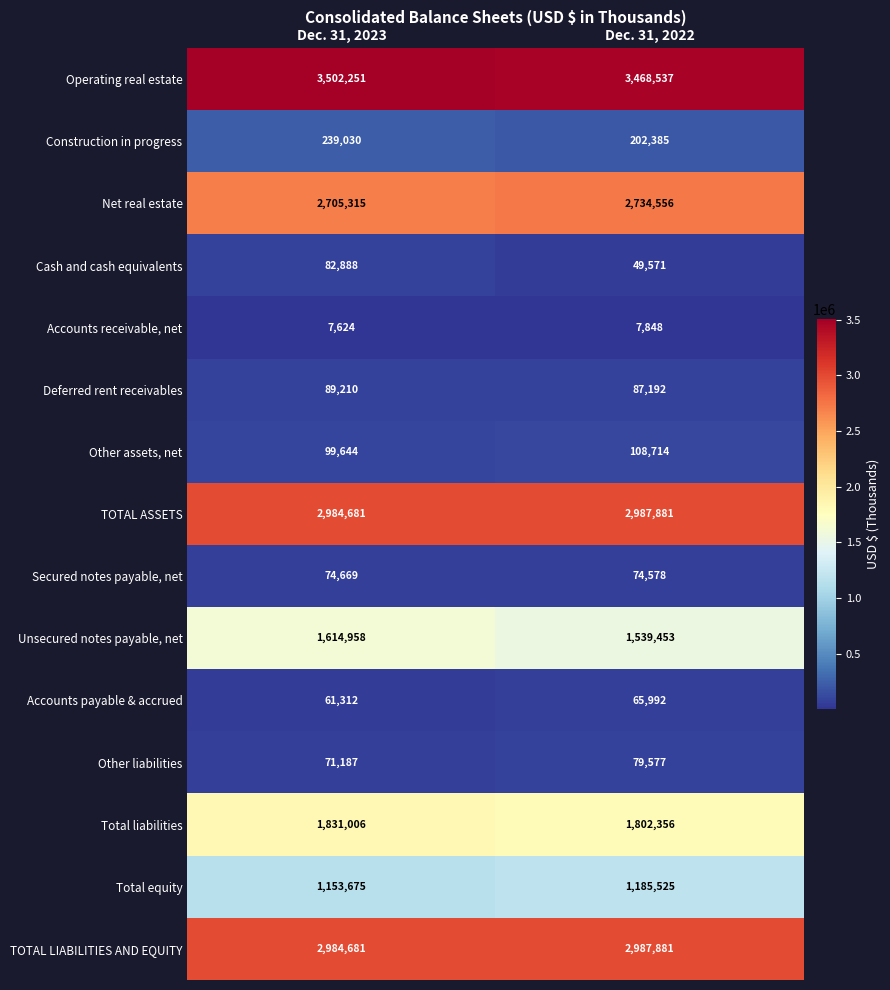

True or false: Unsecured notes payable, net has a value of 479790 at Dec. 31, 2023.

False